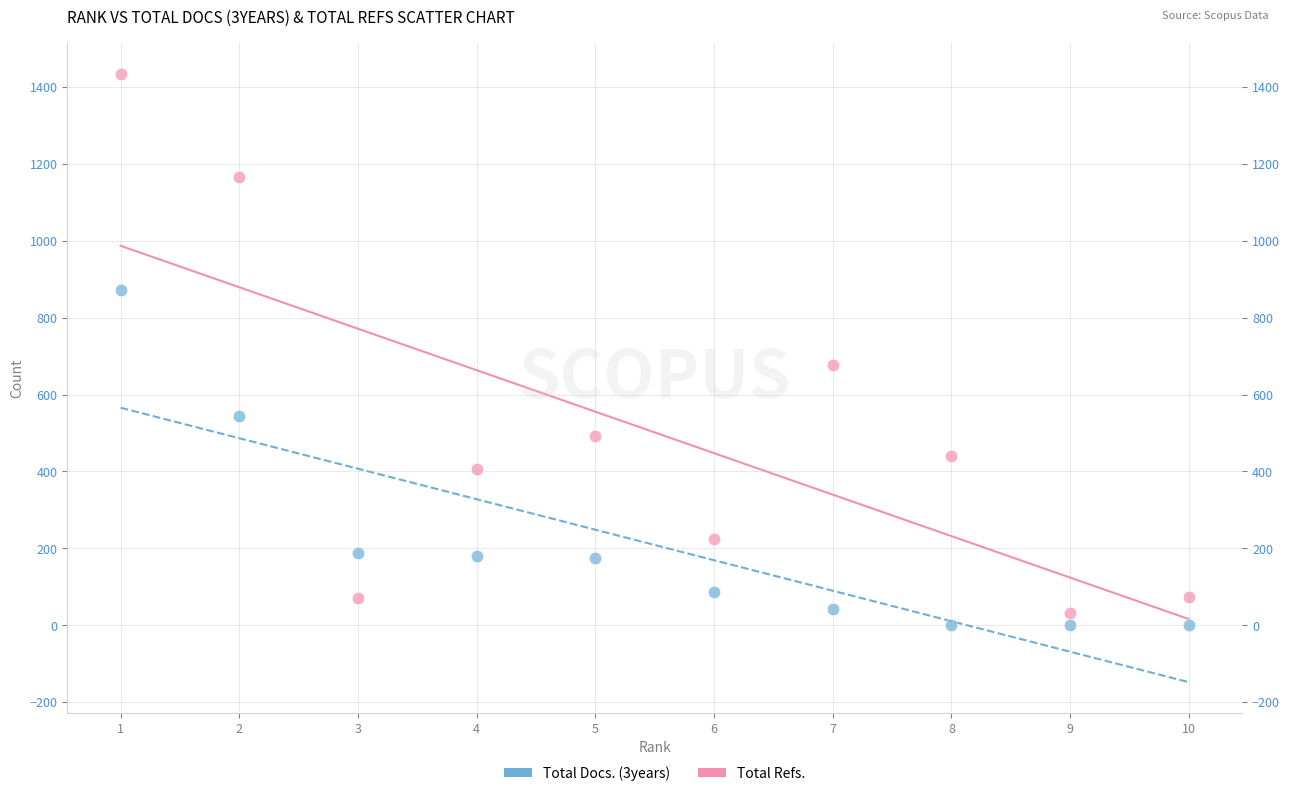

Across all data points, what is the range of Y values (max minus min)?

1434